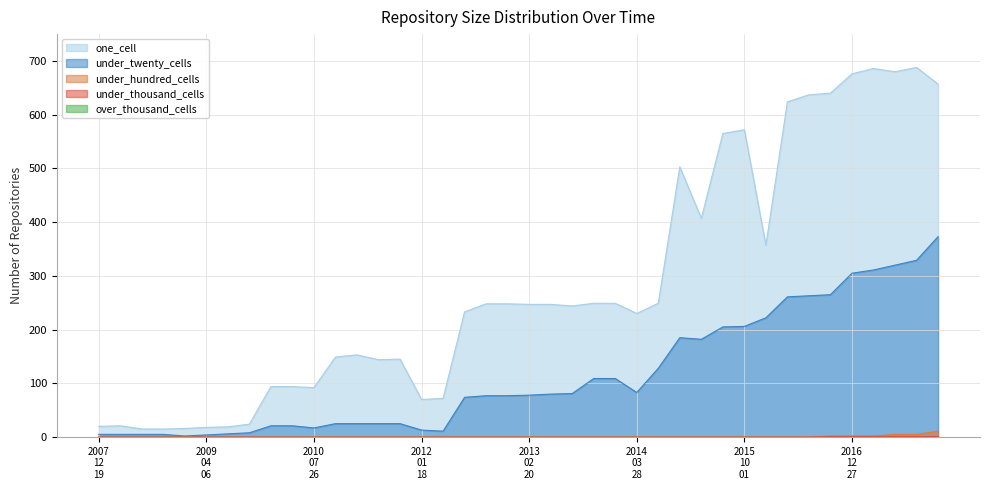

The value of under_twenty_cells at 2009-06-17 is 9. True or false?

False